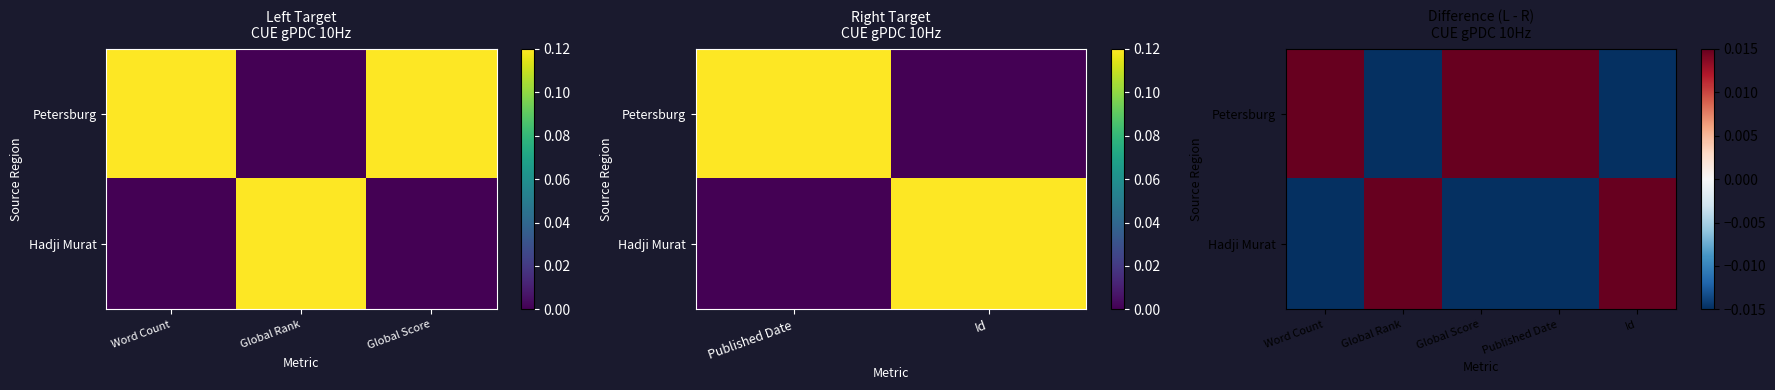

How many data points does each series have?

5